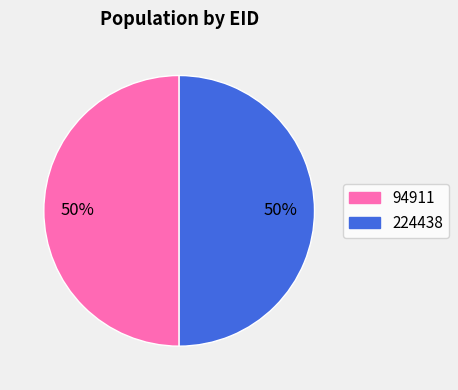

How many segments does this pie chart have?

2